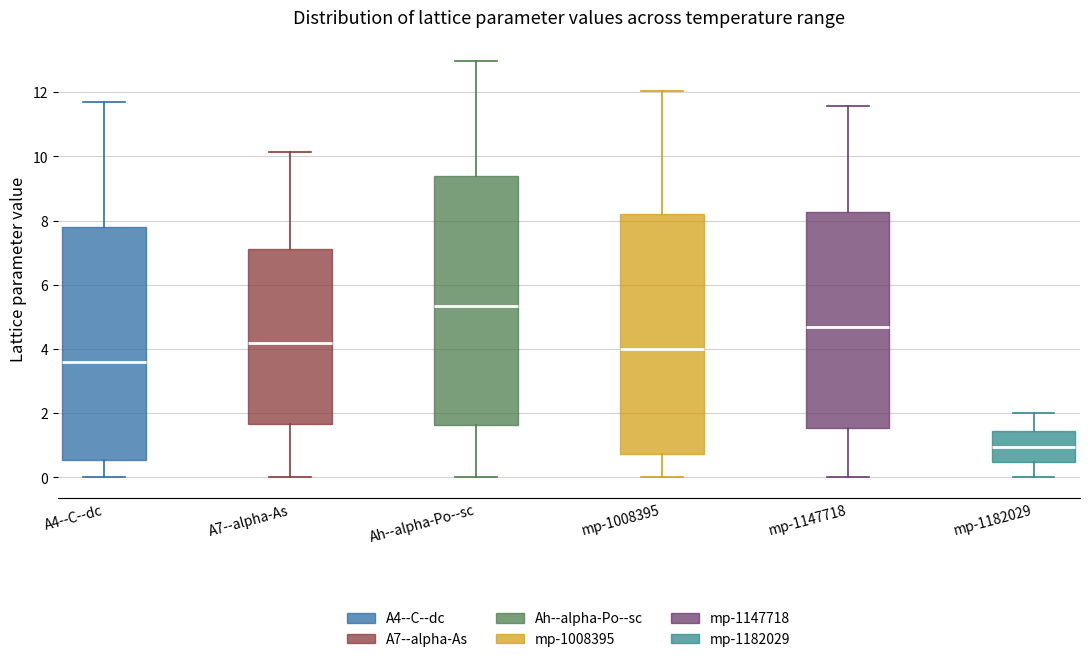

Which box is the tallest, from its lower edge to its upper edge?

Ah--alpha-Po--sc